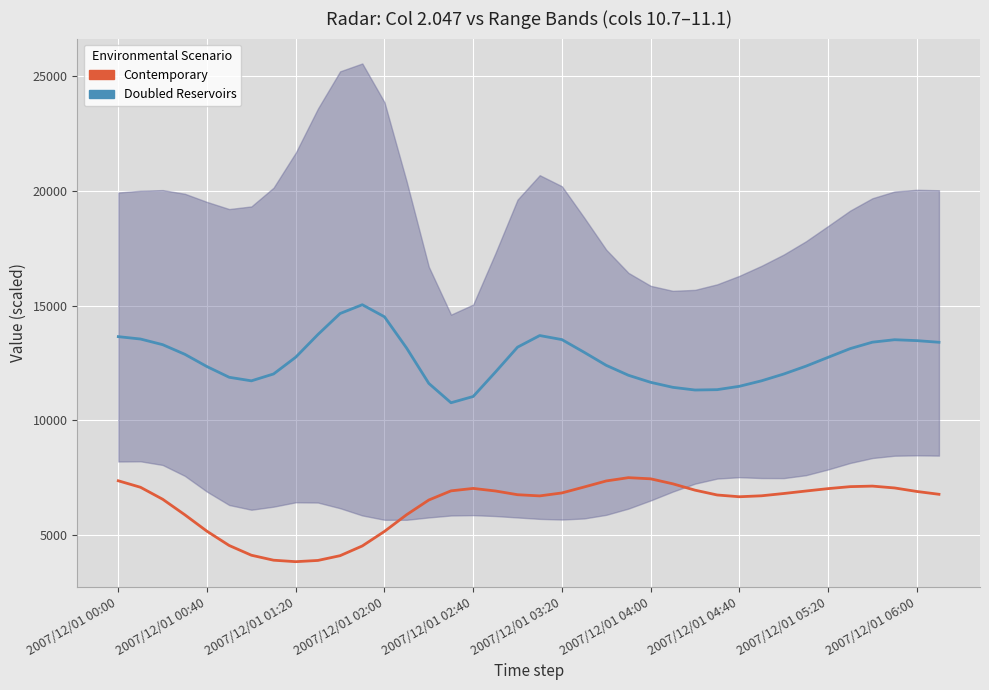

What is the difference between the second highest and second lowest values in the Contemporary series?

3560.5